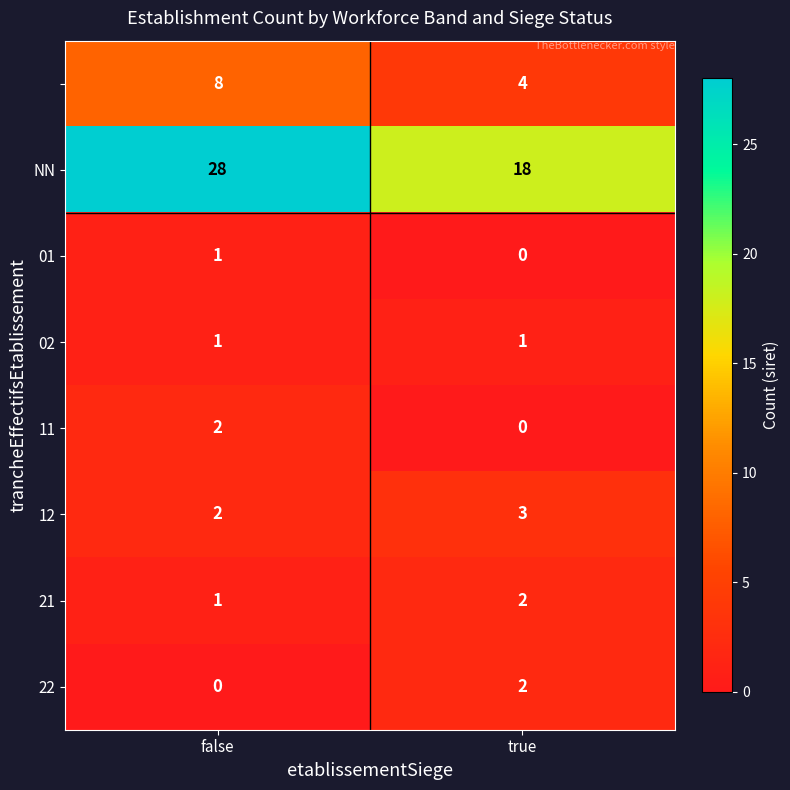

What is the difference between the highest and lowest values at true?

18